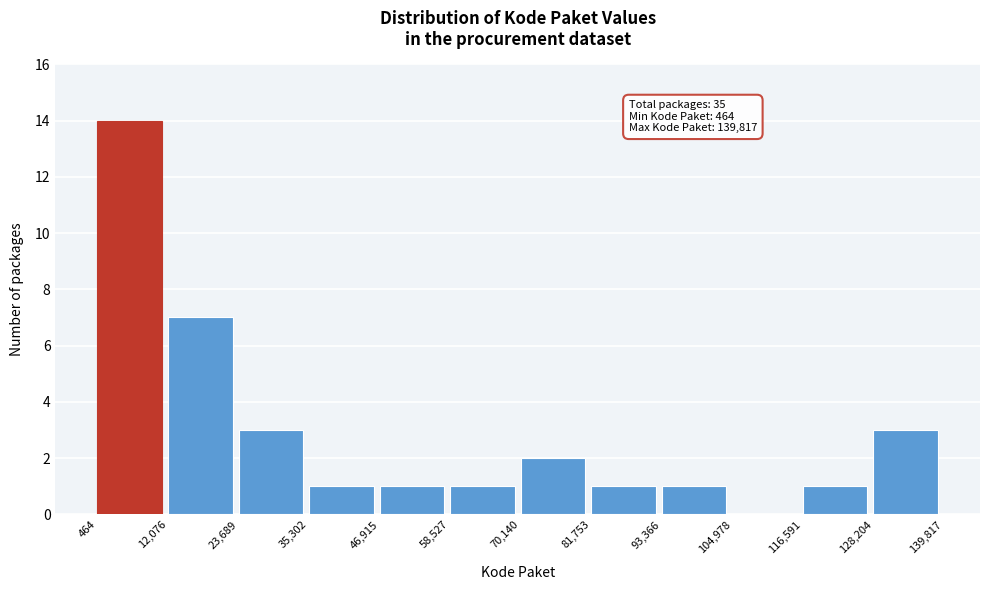

Which range on the x-axis has the tallest bar?

464 to 12,076